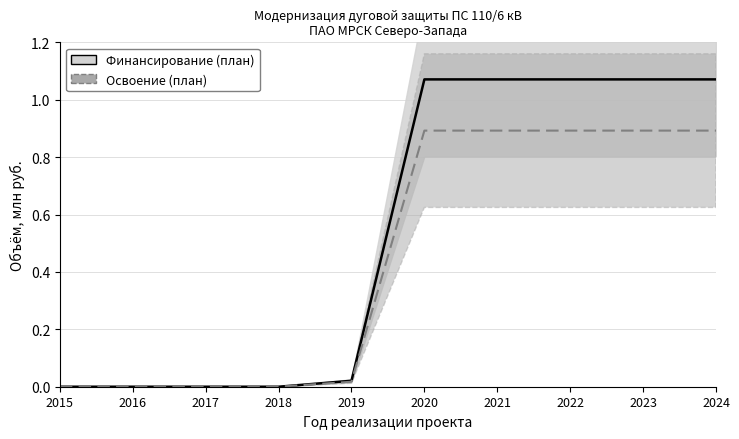

True or false: Освоение (план) has more than 2 points higher than both neighbors.

False